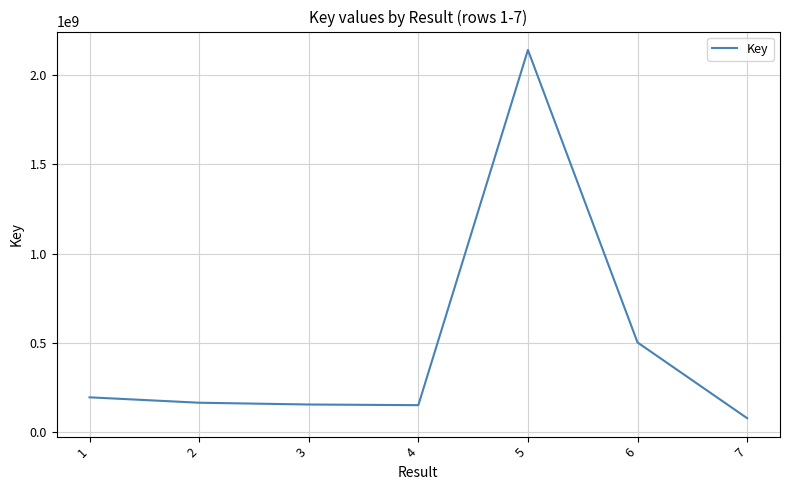

What is the difference between the second highest and minimum values?

423765022